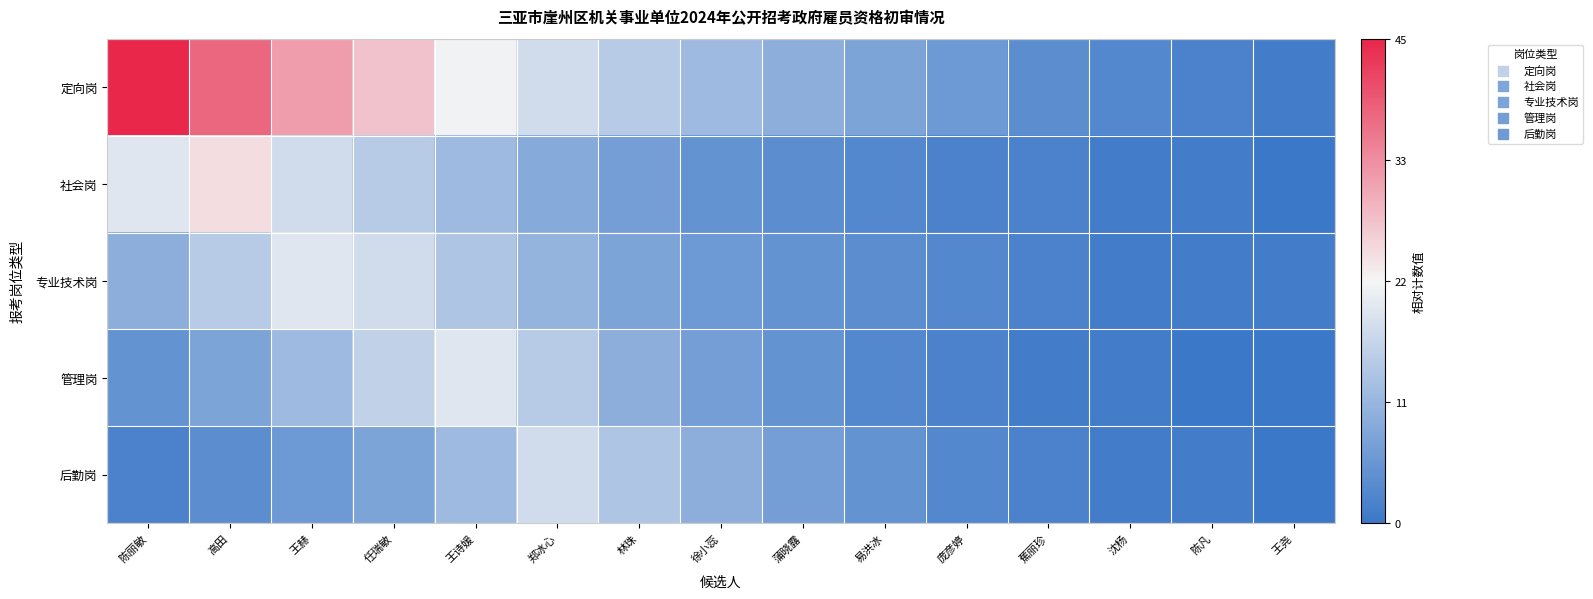

What is the difference between the highest and lowest values at 高田?

1.5